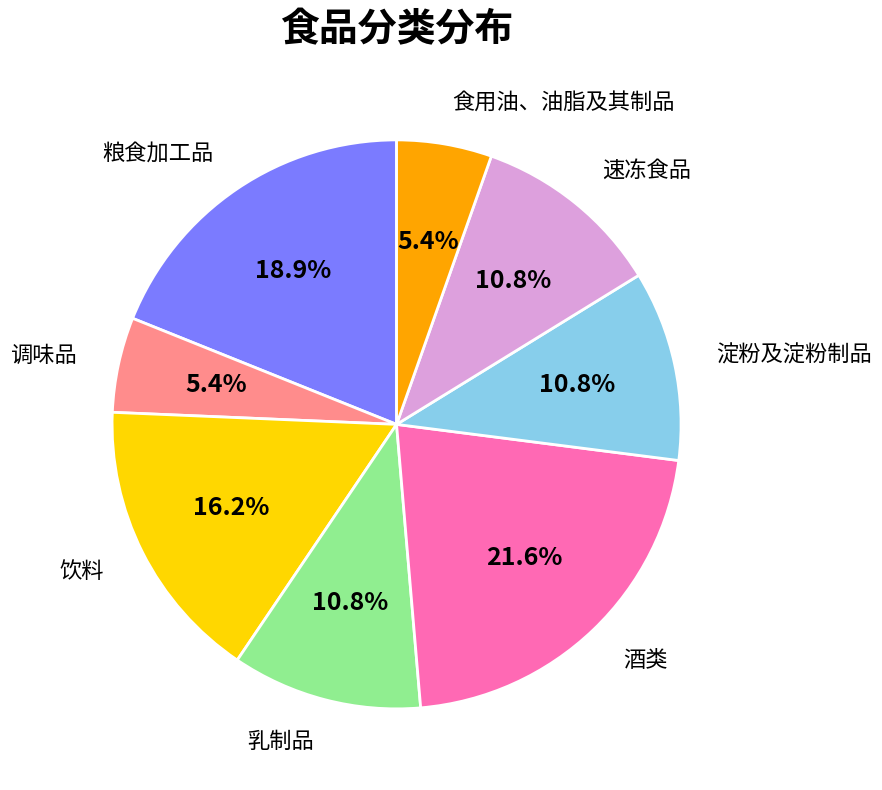

Does any single category account for the majority?

No